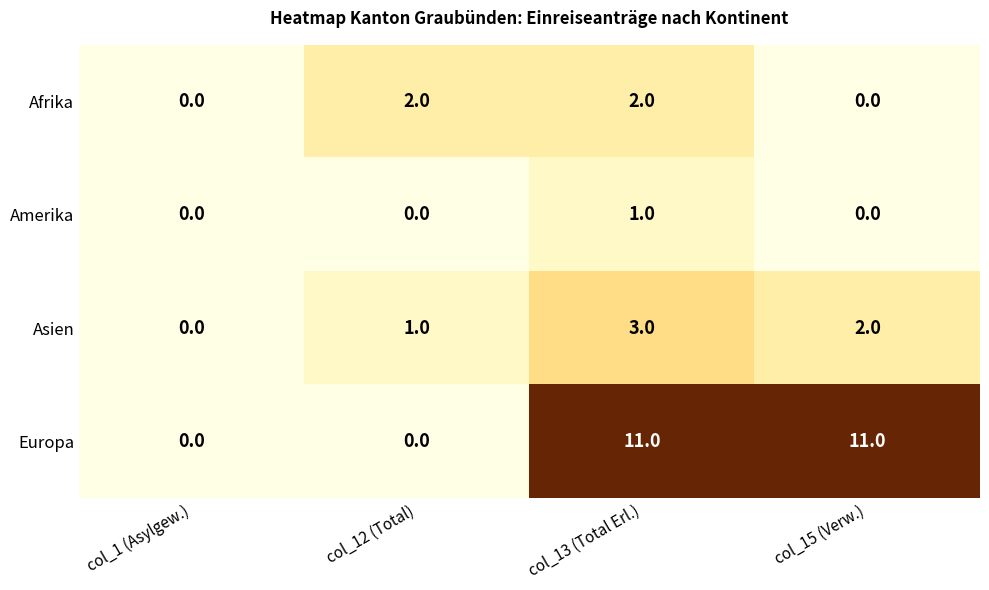

Reading left to right, what are all the values shown in this chart?

Afrika: col_1 (Asylgew.)=0	col_12 (Total)=2	col_13 (Total Erl.)=2	col_15 (Verw.)=0
Amerika: col_1 (Asylgew.)=0	col_12 (Total)=0	col_13 (Total Erl.)=1	col_15 (Verw.)=0
Asien: col_1 (Asylgew.)=0	col_12 (Total)=1	col_13 (Total Erl.)=3	col_15 (Verw.)=2
Europa: col_1 (Asylgew.)=0	col_12 (Total)=0	col_13 (Total Erl.)=11	col_15 (Verw.)=11